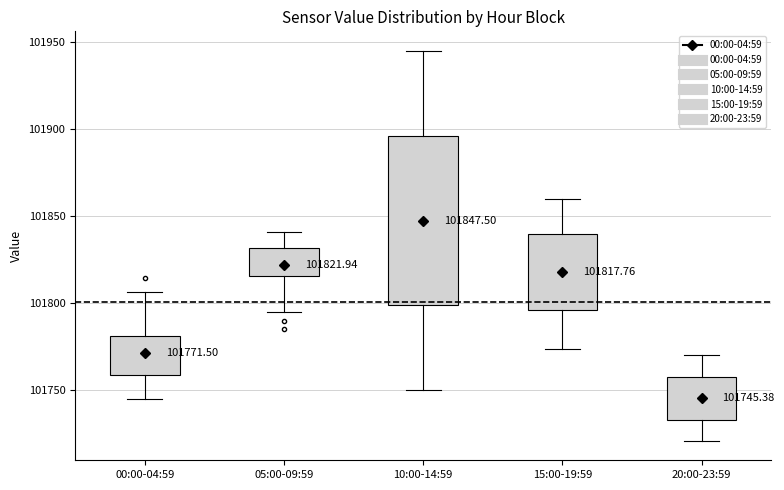

Which box has the lowest median line?

20:00-23:59